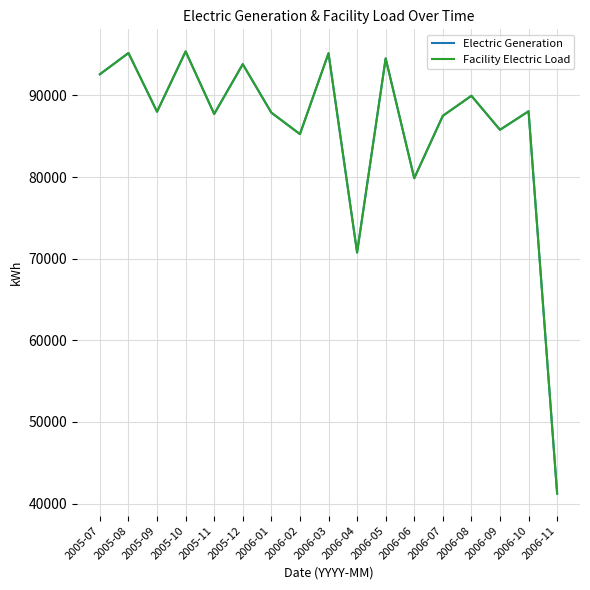

Where does the Electric Generation series first go above 88001?

2005-07